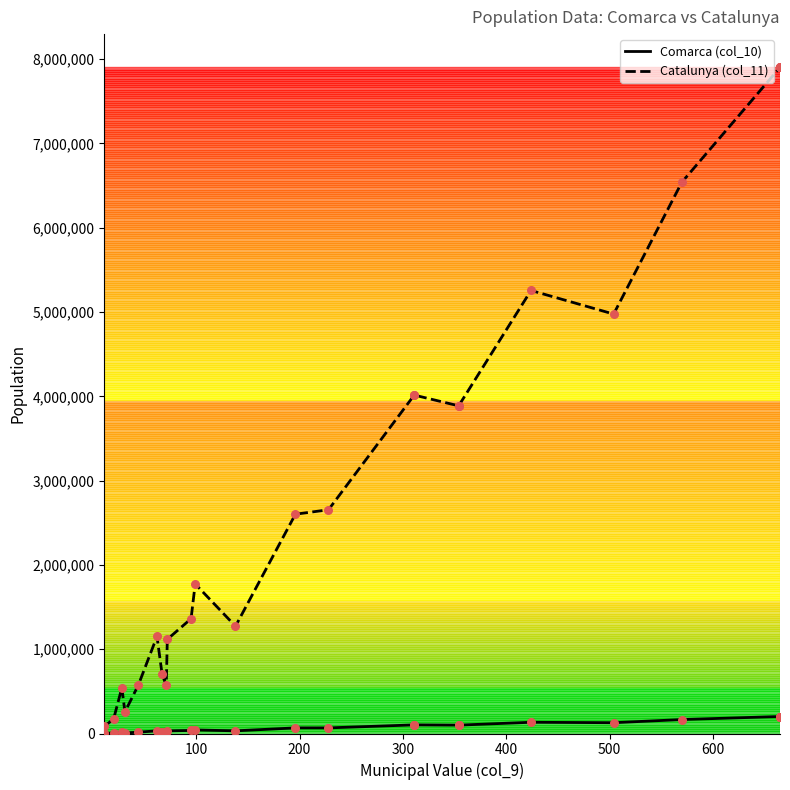

Which series has the largest total across all categories?

Catalunya (col_11)